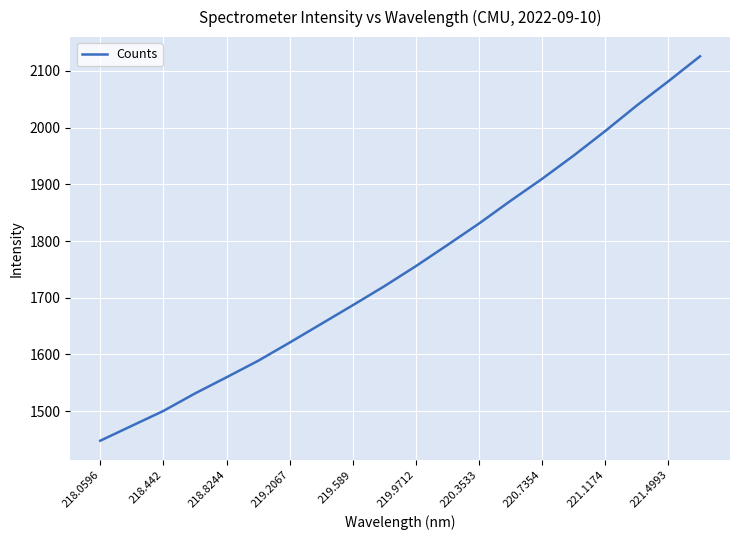

What is the difference between the maximum and minimum values?

677.8